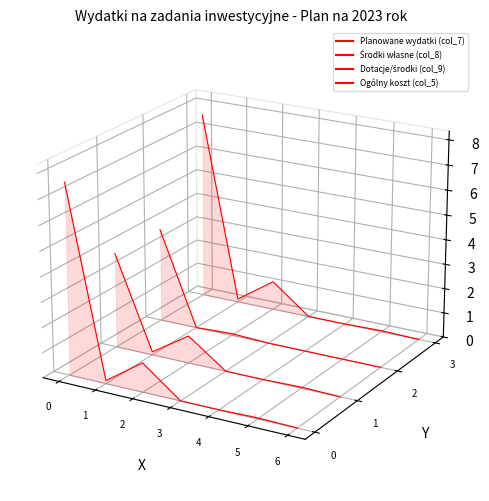

What are all the series names shown in the legend?

Planowane wydatki (col_7), Środki własne (col_8), Dotacje/środki (col_9), Ogólny koszt (col_5)